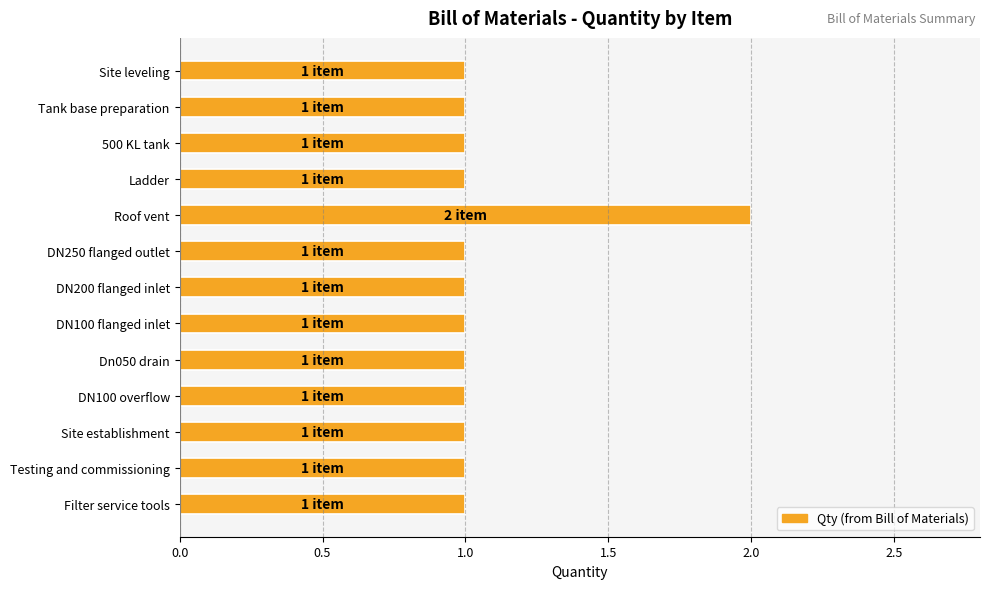

True or false: the data shows 1 at Dn050 drain.

True